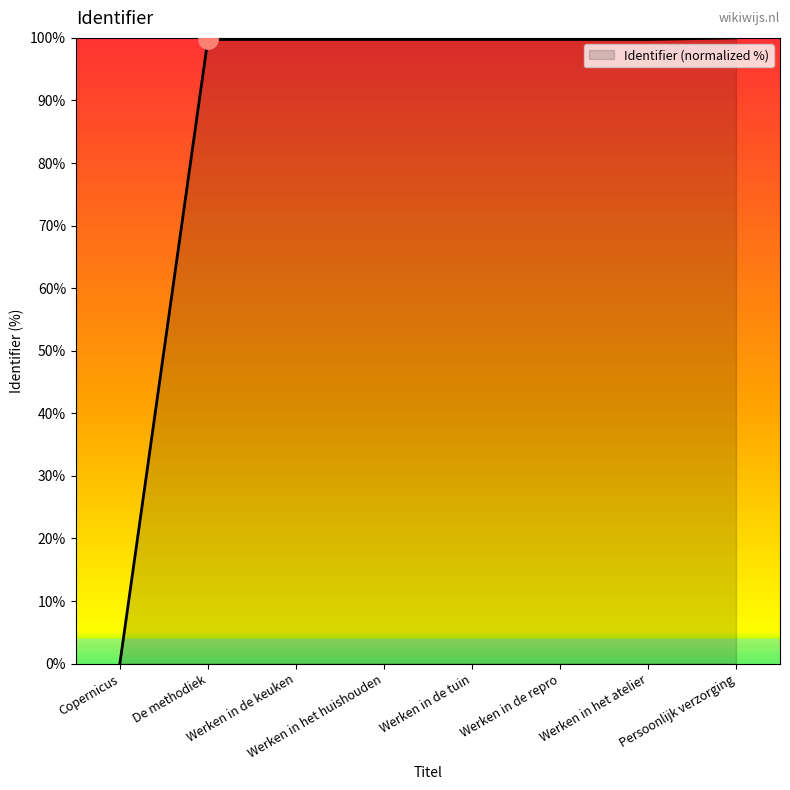

What position from the left is Werken in de keuken?

3